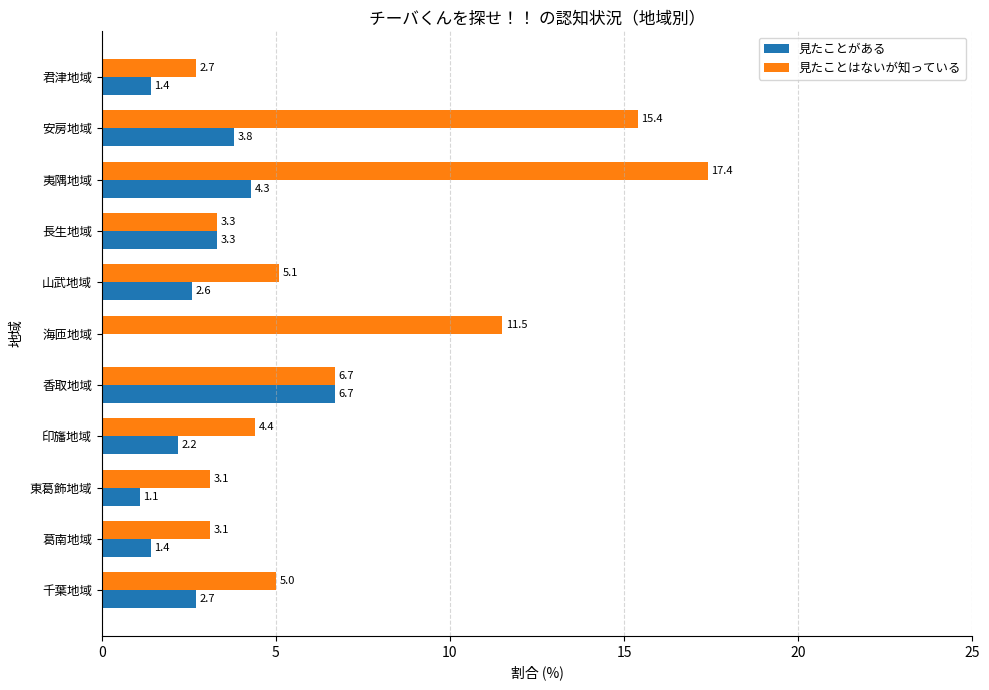

Count the number of data series in this chart.

2